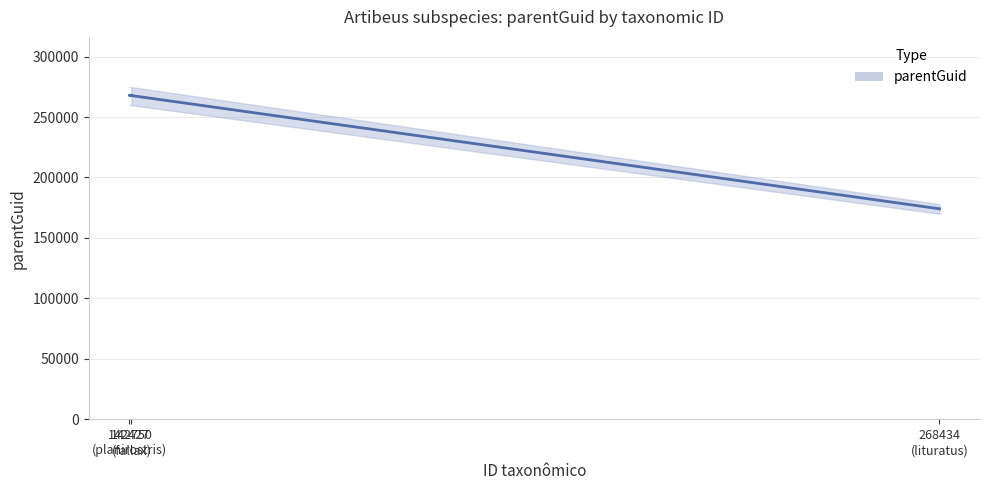

What is the value of the 2nd point from the left?

267985